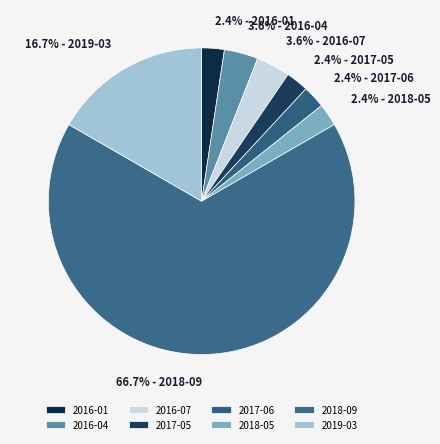

To the nearest percent, what is the difference between the largest and smallest slice percentages?

64%